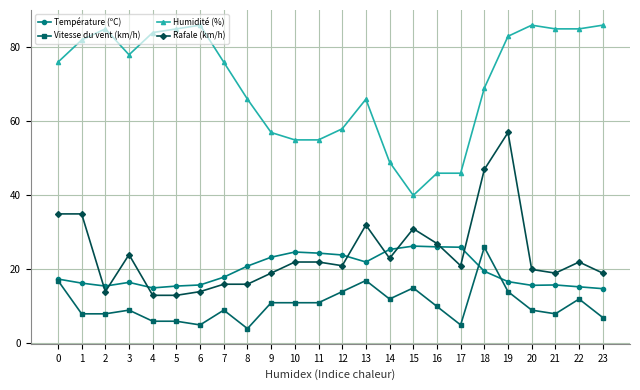

True or false: Vitesse du vent (km/h) has more than 0 points higher than both neighbors.

True